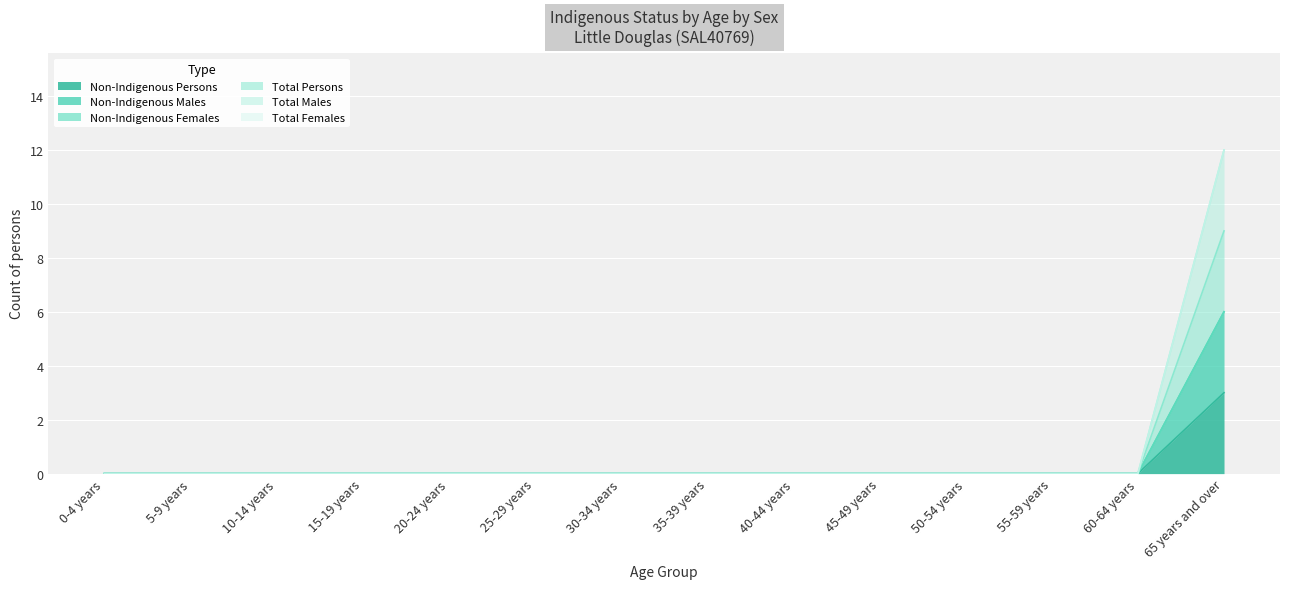

Between 20-24 years and 45-49 years, which is larger?

20-24 years